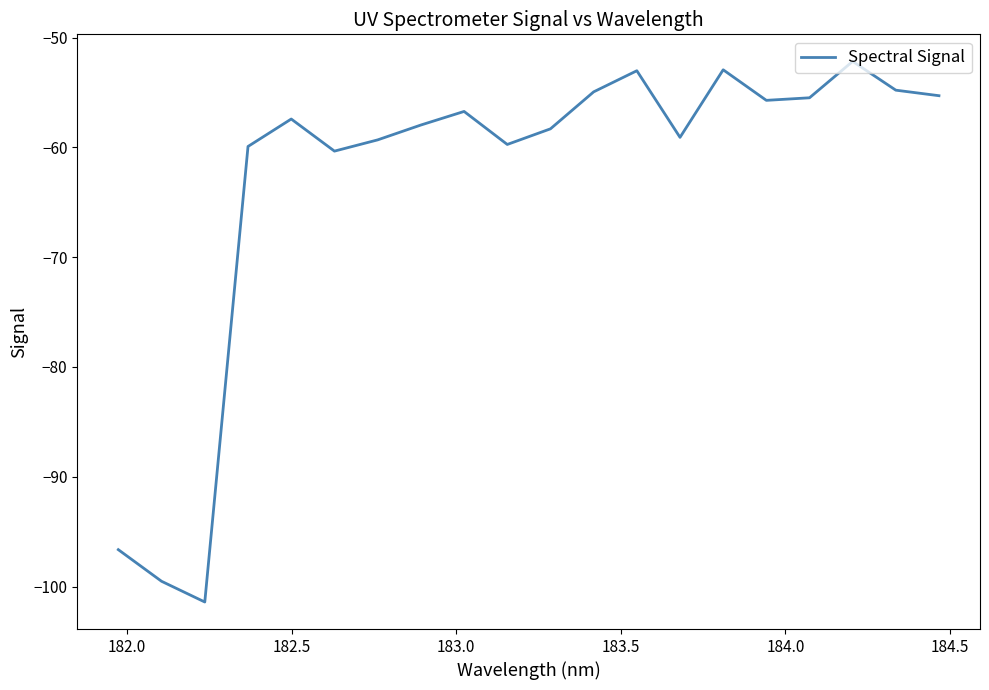

What is the smallest value displayed?

-101.4